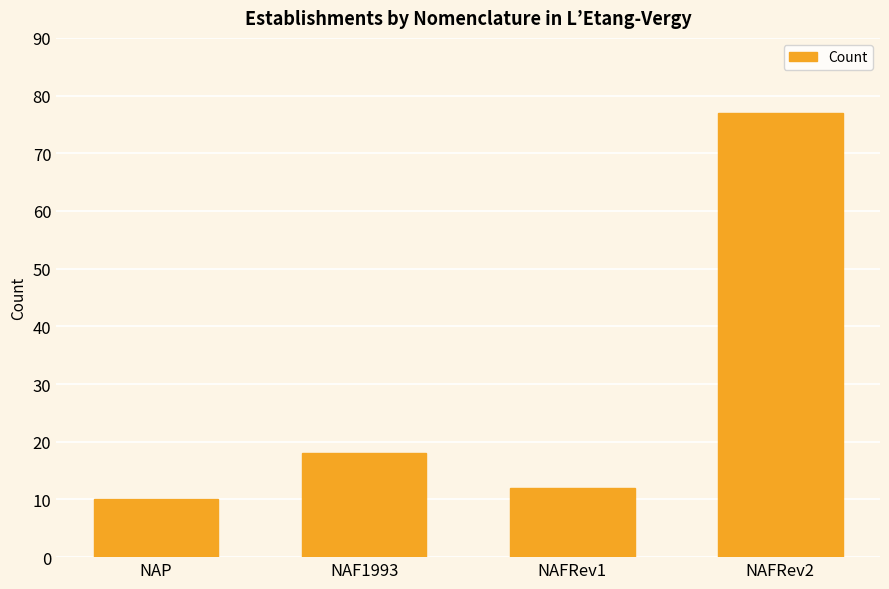

What is the change in value from NAP to NAFRev1?

+2